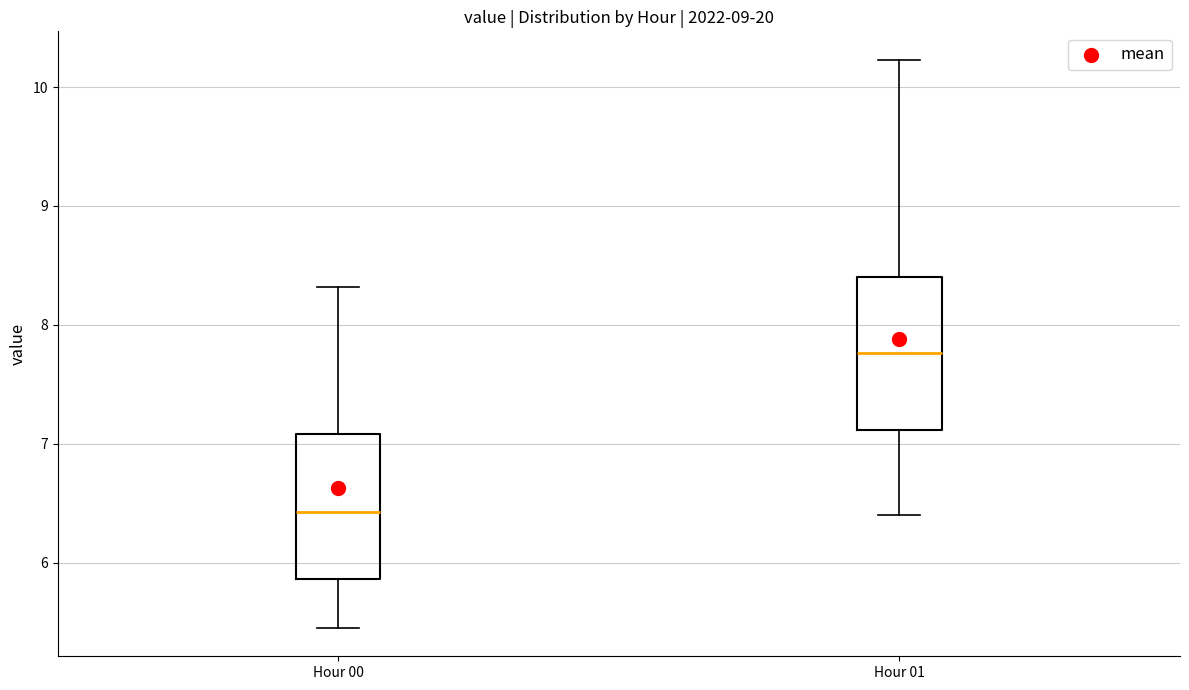

Reading left to right, transcribe this box plot: for each box, give where its median line is, the range the box spans, and where its two whiskers end, as read against the y-axis. The values are not printed on the chart, so give them approximately, as read against the axis.

Hour 00: median 6.4, box 5.9 to 7.1, whiskers 5.5 to 8.3
Hour 01: median 7.8, box 7.1 to 8.4, whiskers 6.4 to 10.2